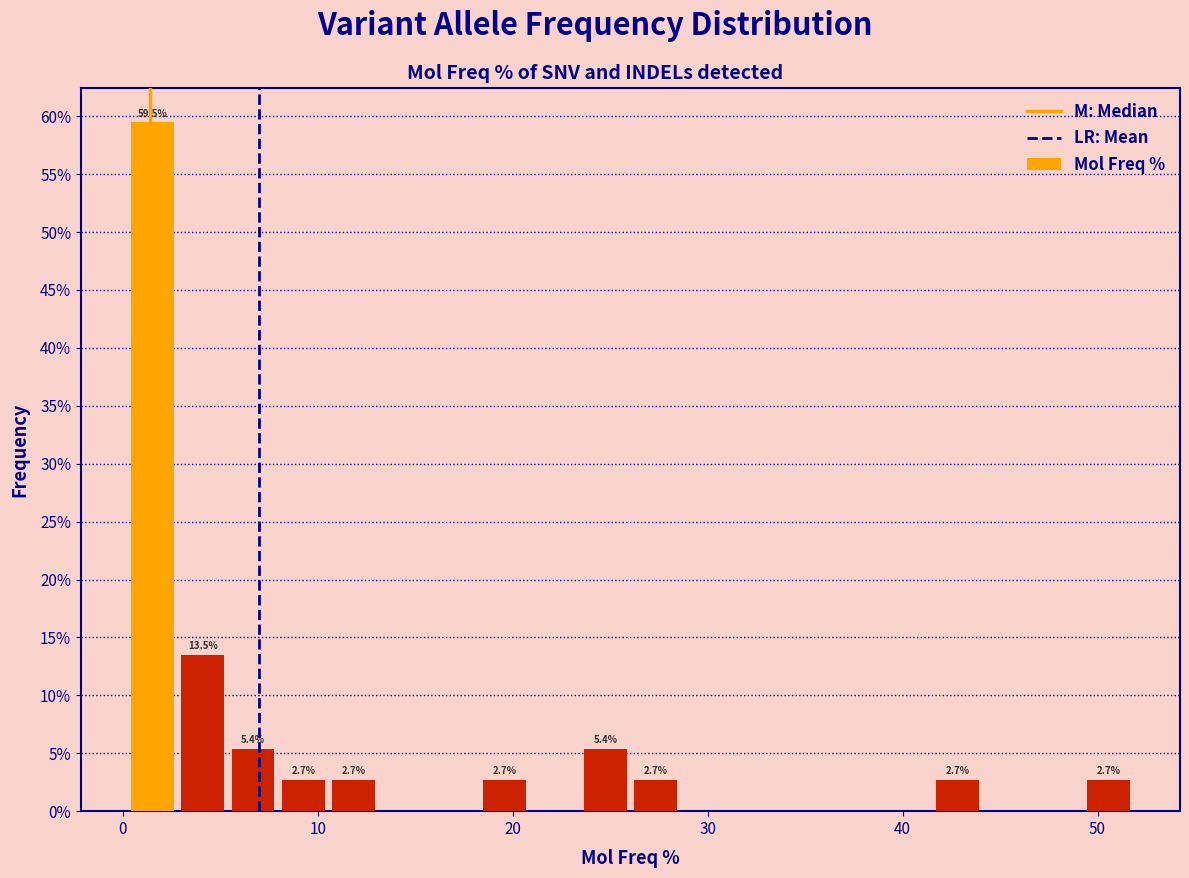

Around what value on the x-axis is the tallest bar? Give the approximate position of its centre, as read against the axis.

2